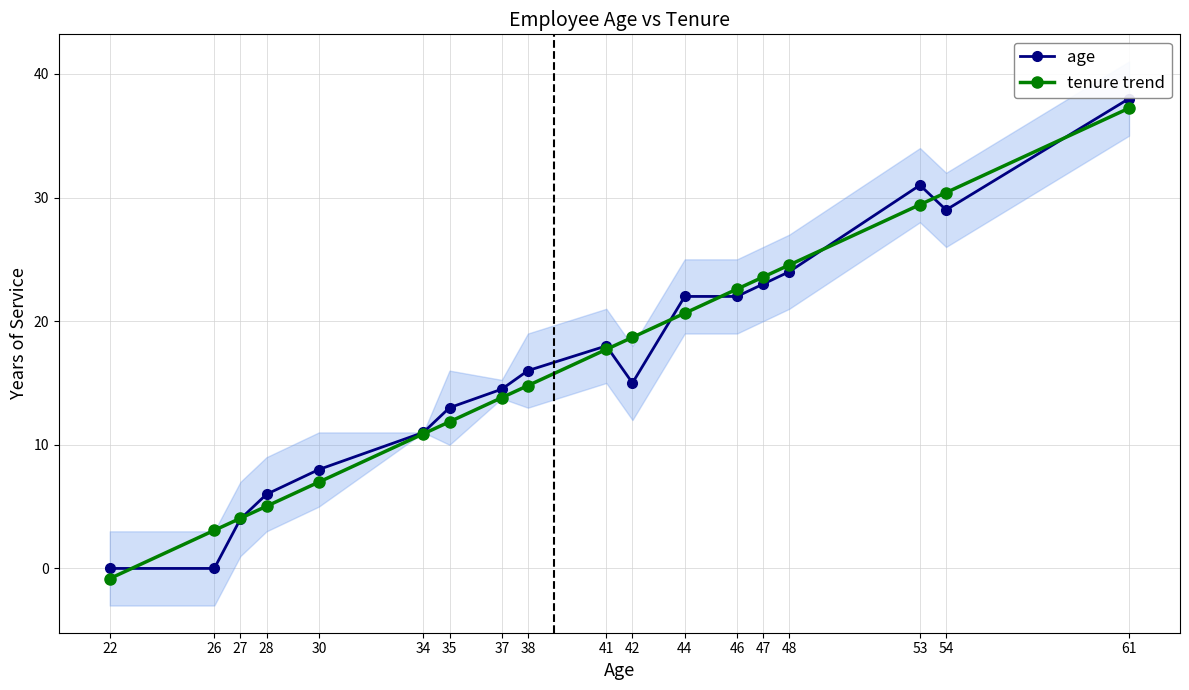

Is the value of tenure trend at 46 greater than the value of age at 22?

Yes